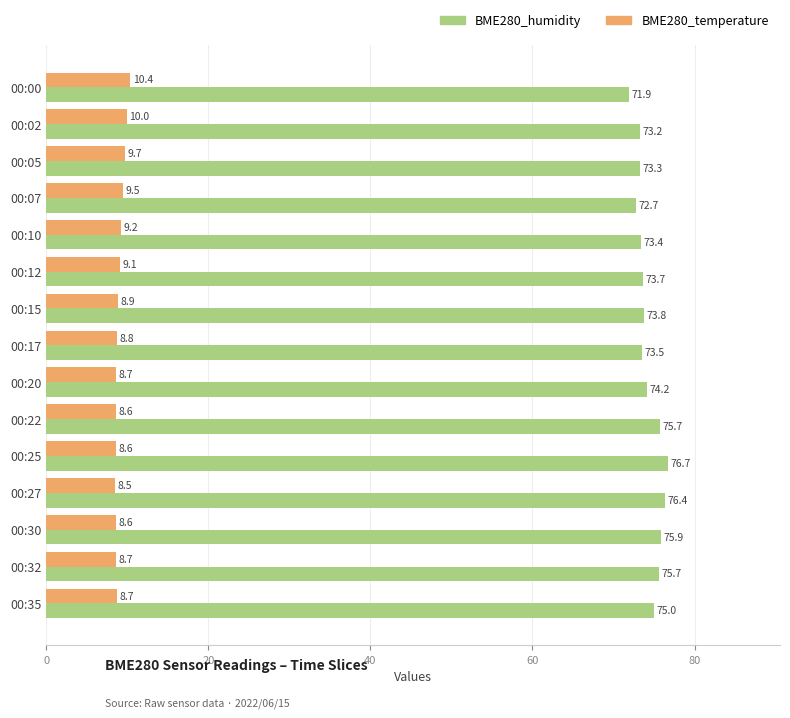

What are all the series names shown in the legend?

BME280_humidity, BME280_temperature